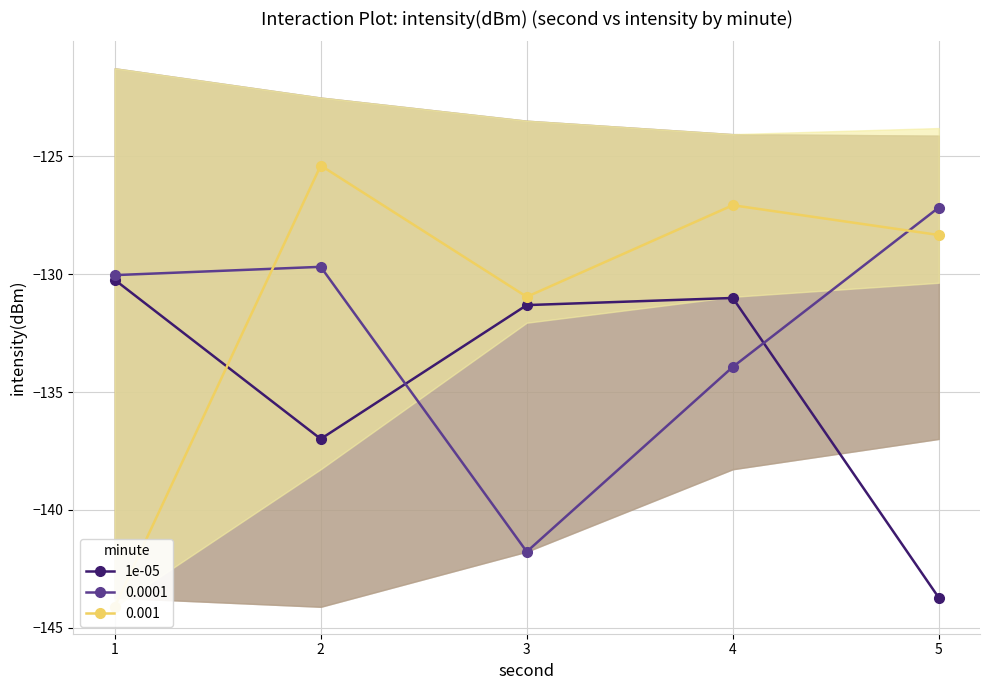

Does the chart have visible grid lines?

Yes